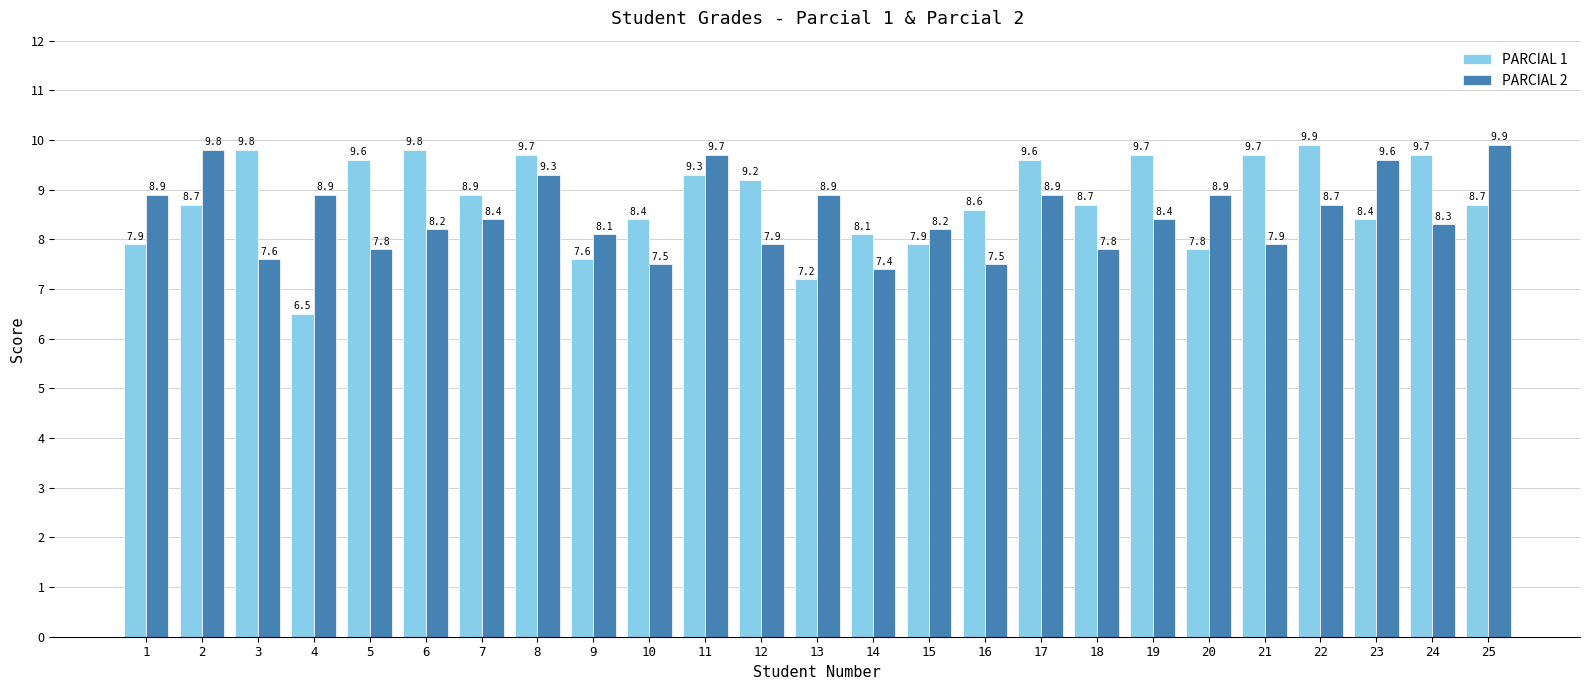

What are all the series names shown in the legend?

PARCIAL 1, PARCIAL 2